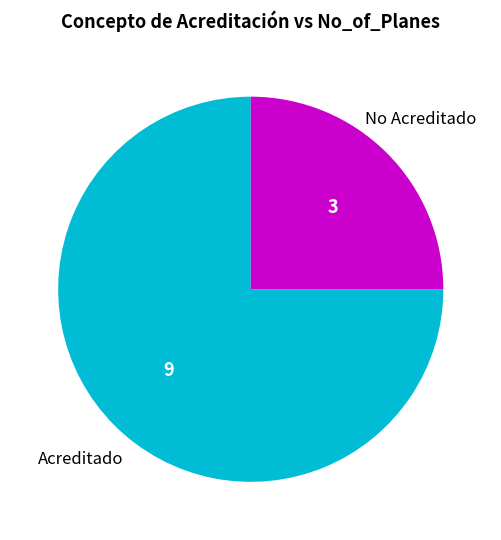

Does any single category account for the majority?

Yes